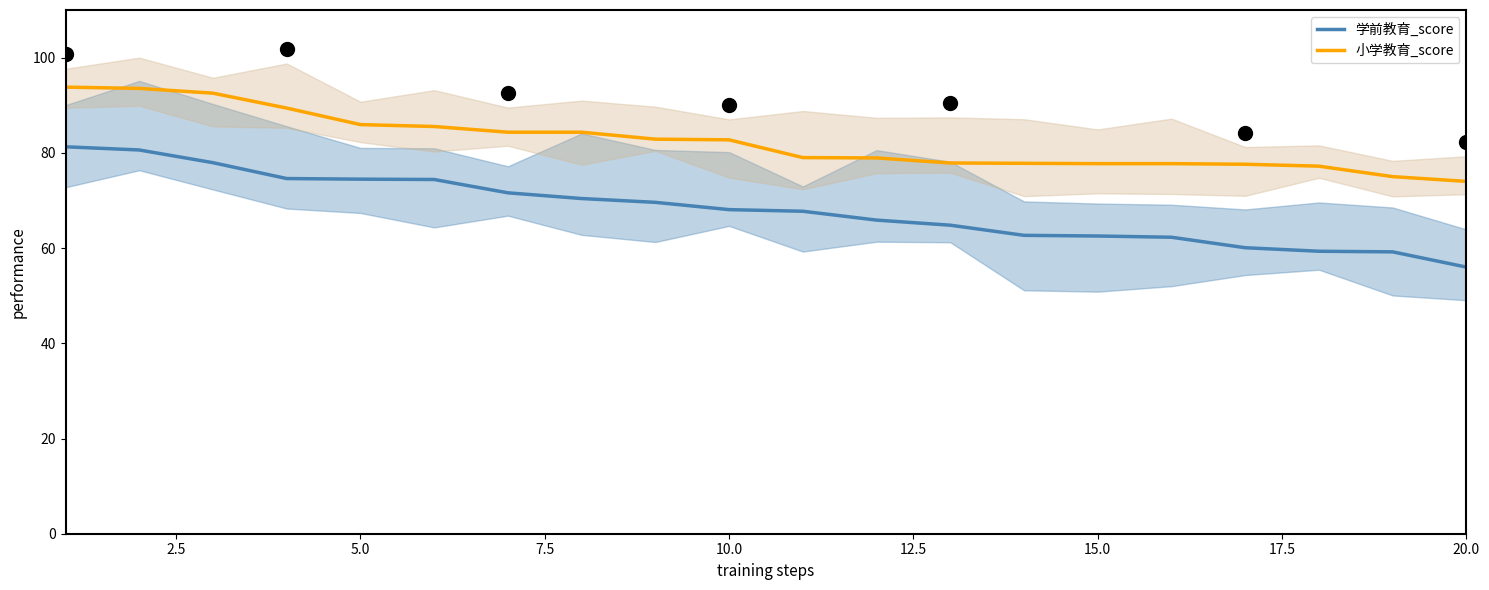

True or false: 小学教育_score and 学前教育_score cross at least once.

False